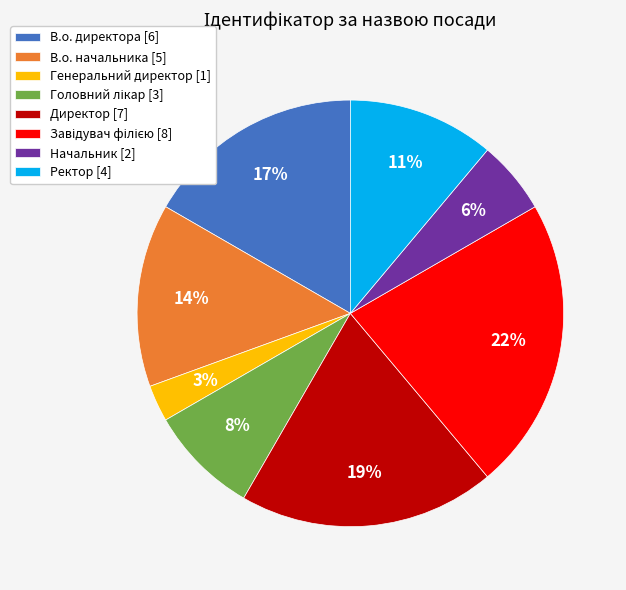

To the nearest percent, what is the difference between the largest and smallest slice percentages?

19%